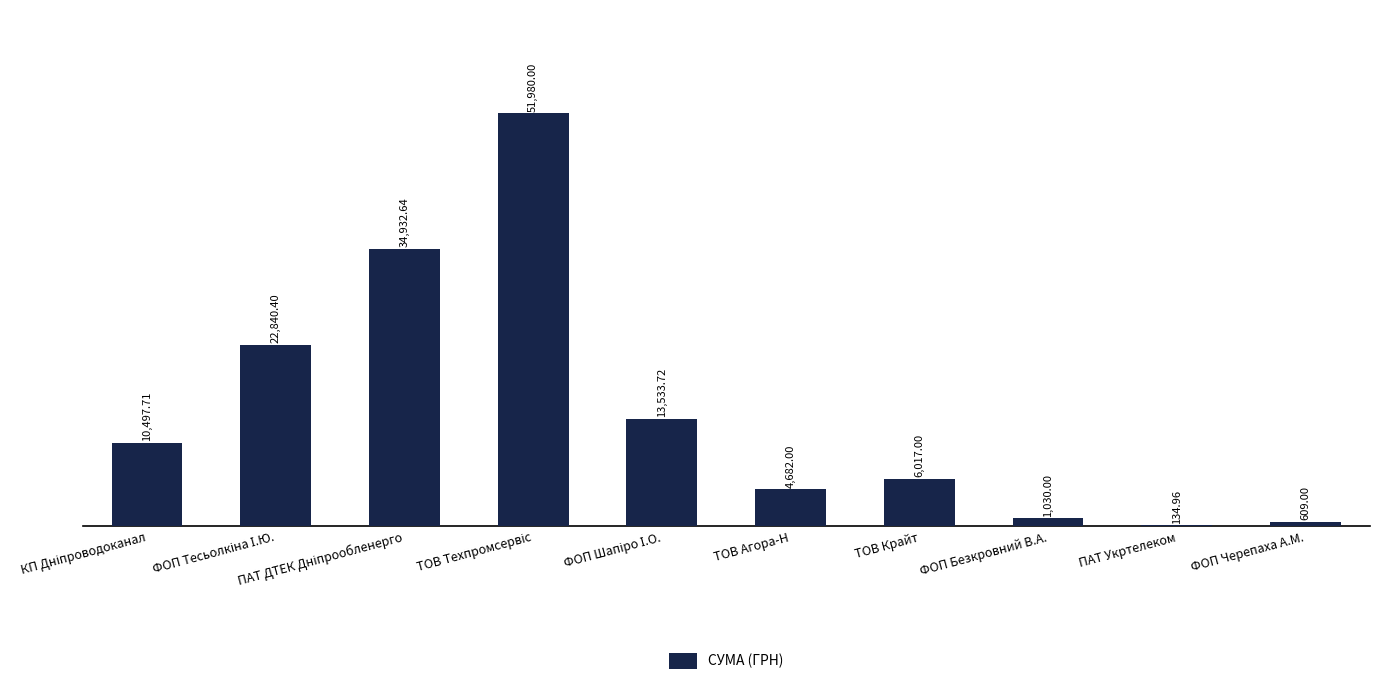

What is the sum of all values?

146257.4